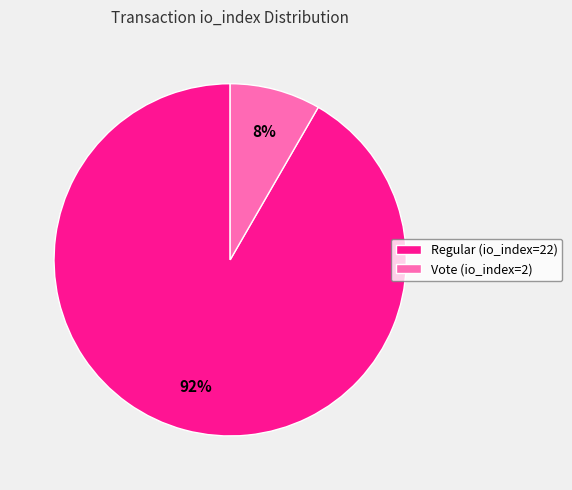

Between Regular (io_index=22) and Vote (io_index=2), which is larger?

Regular (io_index=22)